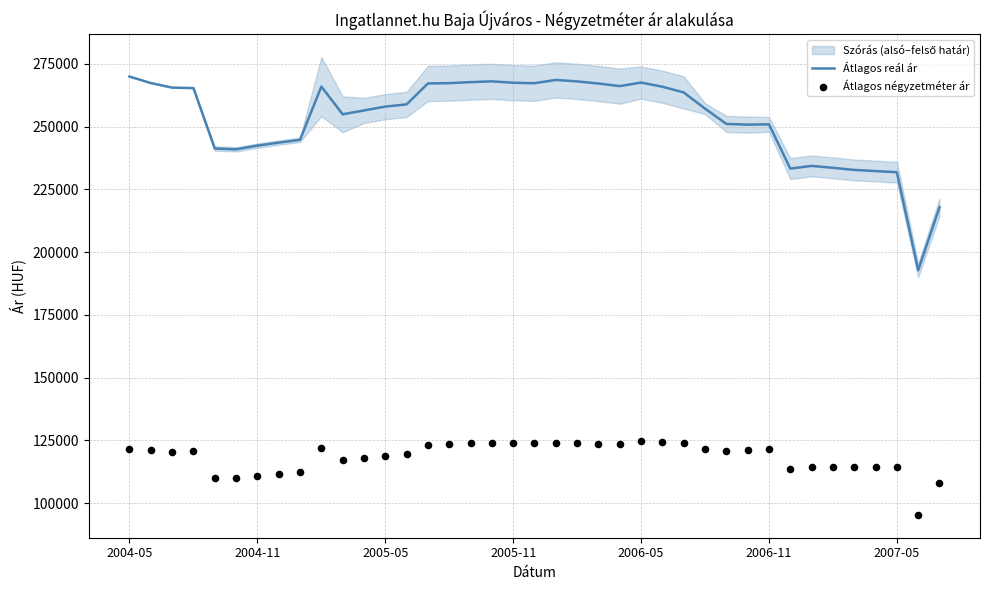

Which series reaches the minimum Y coordinate?

Átlagos négyzetméter ár